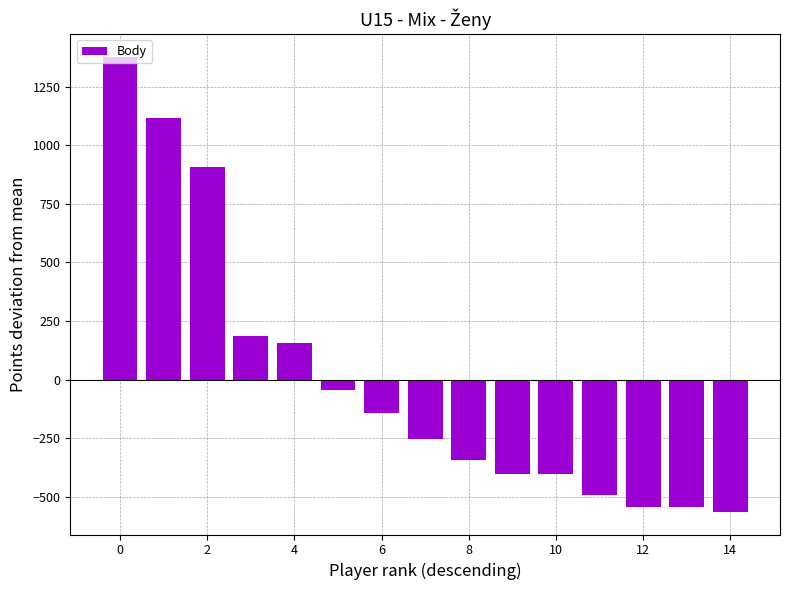

What is the value of the 6th bar from the left?

-44